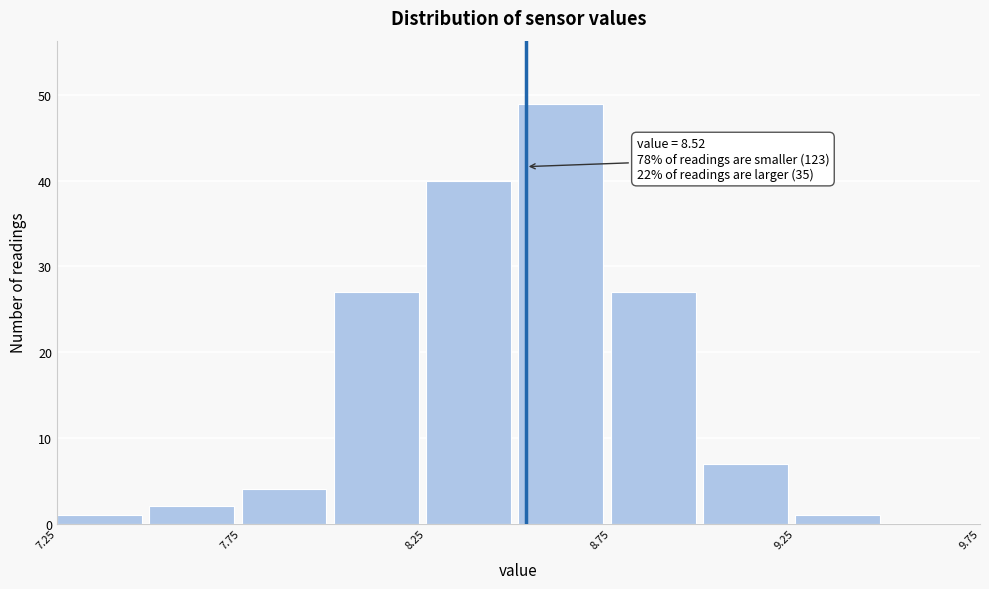

Which range on the x-axis has the tallest bar?

8.50 to 8.75